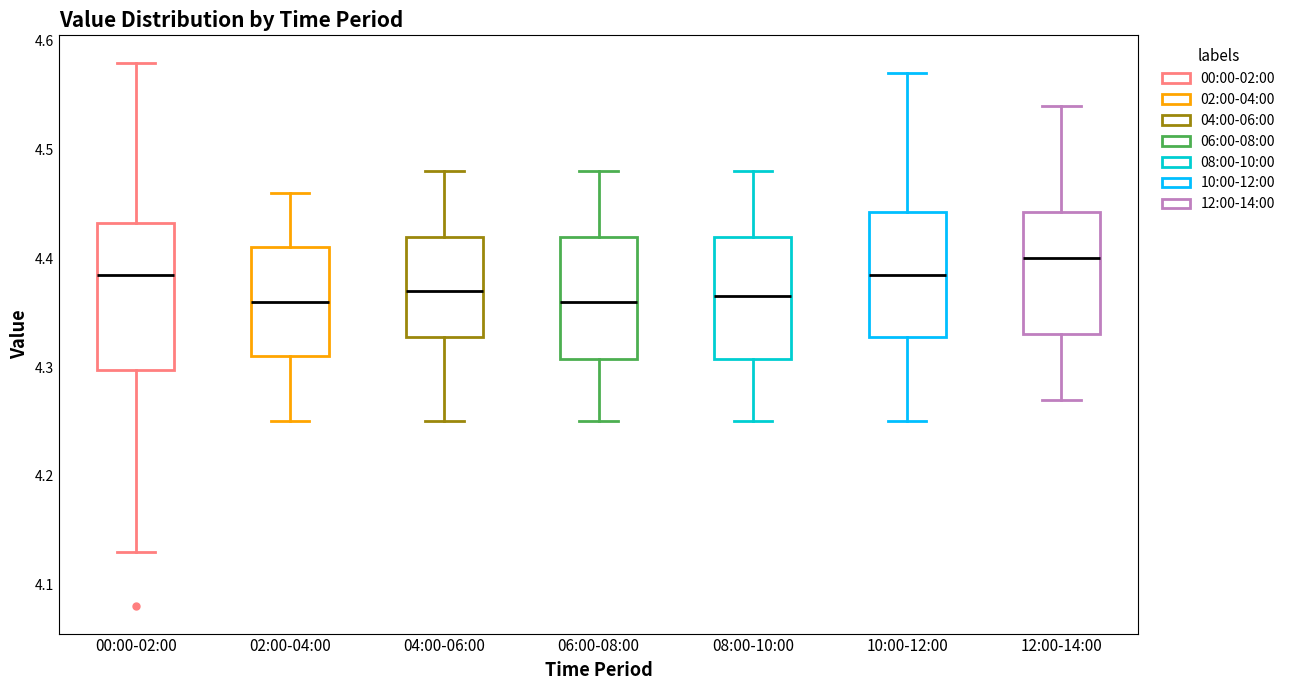

Reading left to right, read every box against the y-axis: the position of its median line, the range the box covers, and the ends of its whiskers. The values are not printed on the chart, so give them approximately, as read against the axis.

00:00-02:00: median 4.39, box 4.30 to 4.43, whiskers 4.13 to 4.58
02:00-04:00: median 4.36, box 4.31 to 4.41, whiskers 4.25 to 4.46
04:00-06:00: median 4.37, box 4.33 to 4.42, whiskers 4.25 to 4.48
06:00-08:00: median 4.36, box 4.31 to 4.42, whiskers 4.25 to 4.48
08:00-10:00: median 4.37, box 4.31 to 4.42, whiskers 4.25 to 4.48
10:00-12:00: median 4.39, box 4.33 to 4.44, whiskers 4.25 to 4.57
12:00-14:00: median 4.40, box 4.33 to 4.44, whiskers 4.27 to 4.54